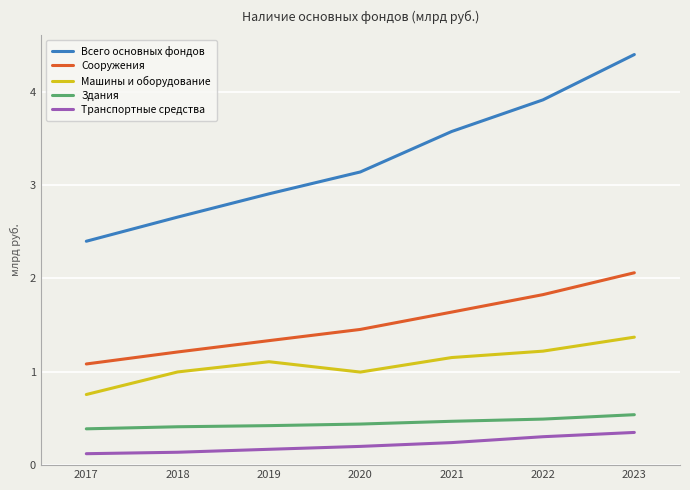

Does the chart display data point markers on the line(s)?

No